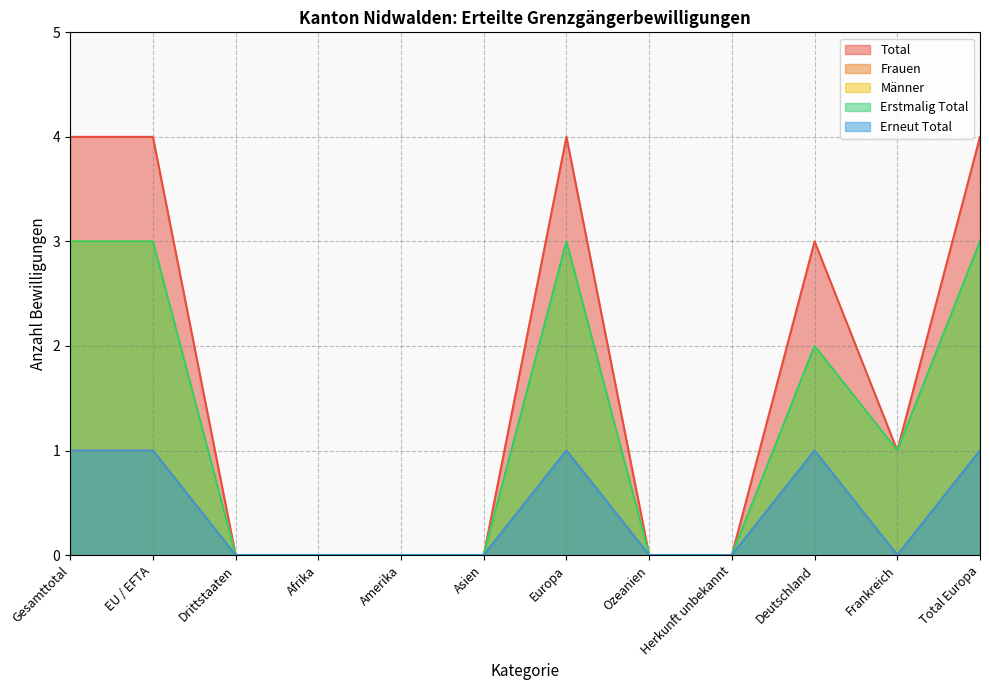

What is the difference between the second highest and minimum values in the Total series?

4